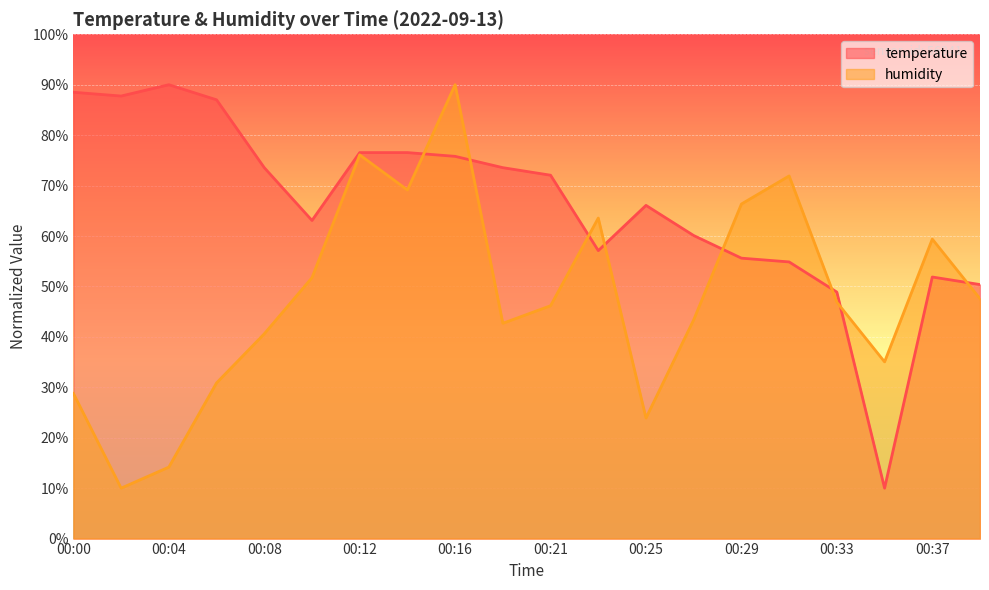

What are all the series names shown in the legend?

temperature, humidity